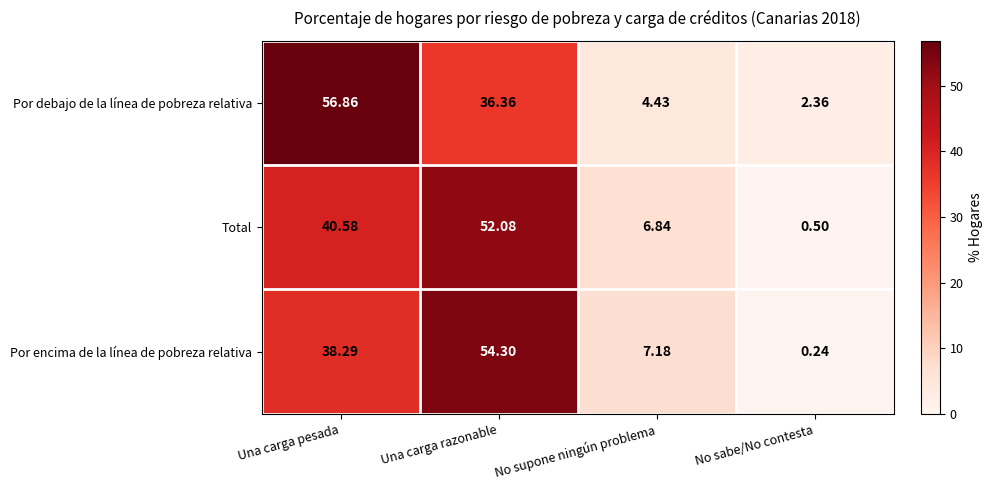

At No sabe/No contesta, list the series in order from largest to smallest.

Por debajo de la línea de pobreza relativa, Total, Por encima de la línea de pobreza relativa